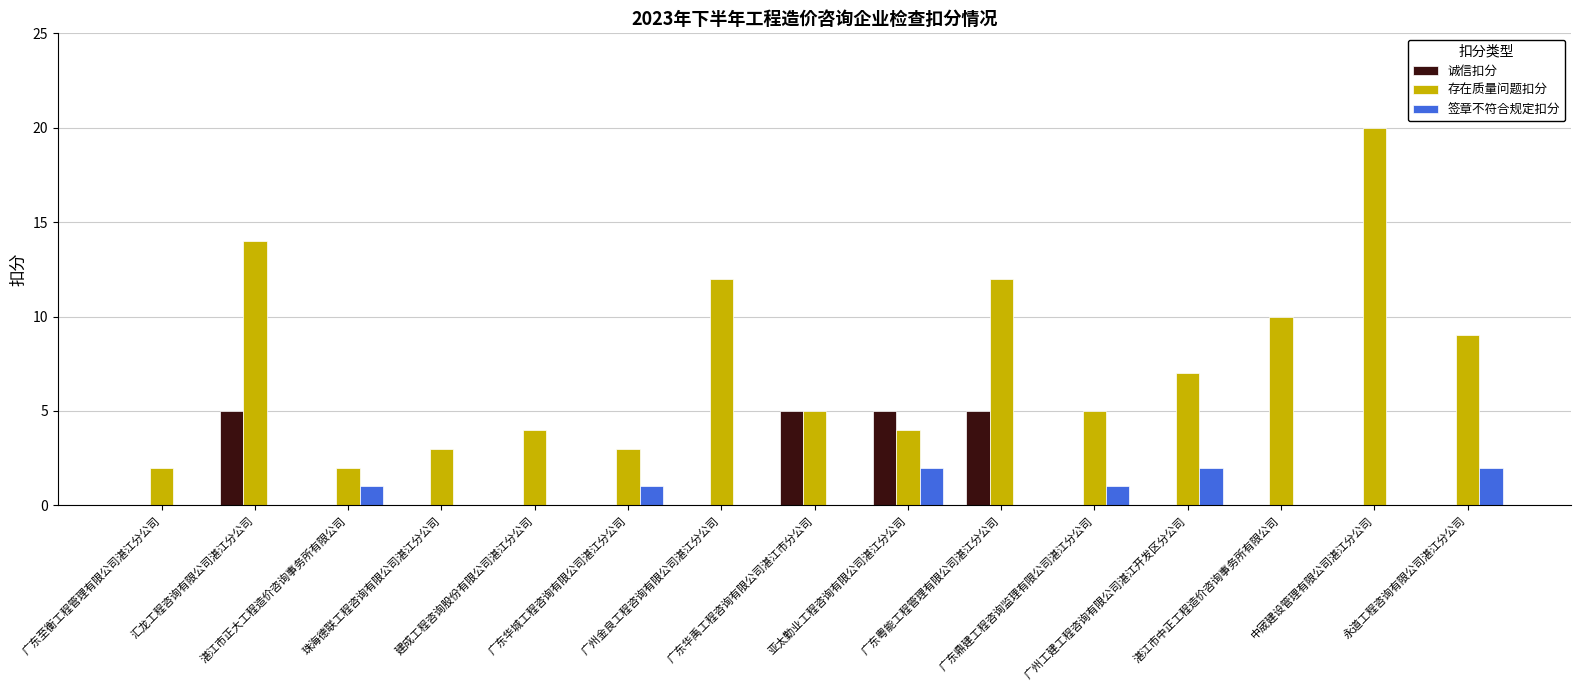

Reading left to right, list all the values displayed in this chart.

诚信扣分: 0	5	0	0	0	0	0	5	5	5	0	0	0	0	0
存在质量问题扣分: 2	14	2	3	4	3	12	5	4	12	5	7	10	20	9
签章不符合规定扣分: 0	0	1	0	0	1	0	0	2	0	1	2	0	0	2